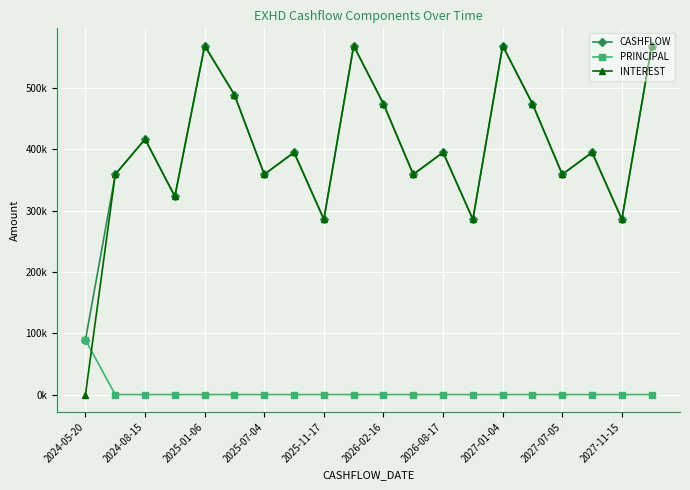

Reading left to right, list all the values displayed in this chart.

CASHFLOW: 89121.4	359054.5	416462.5	323156.3	568764.6	488818.8	359054.5	394917.3	285714.7	568764.6	473985.6	359054.5	394917.3	285714.7	568764.6	473985.6	359054.5	394917.3	285714.7	568764.6
PRINCIPAL: 89121.4	0.0	0.0	0.0	0.0	0.0	0.0	0.0	0.0	0.0	0.0	0.0	0.0	0.0	0.0	0.0	0.0	0.0	0.0	0.0
INTEREST: 0.0	359054.5	416462.5	323156.3	568764.6	488818.8	359054.5	394917.3	285714.7	568764.6	473985.6	359054.5	394917.3	285714.7	568764.6	473985.6	359054.5	394917.3	285714.7	568764.6